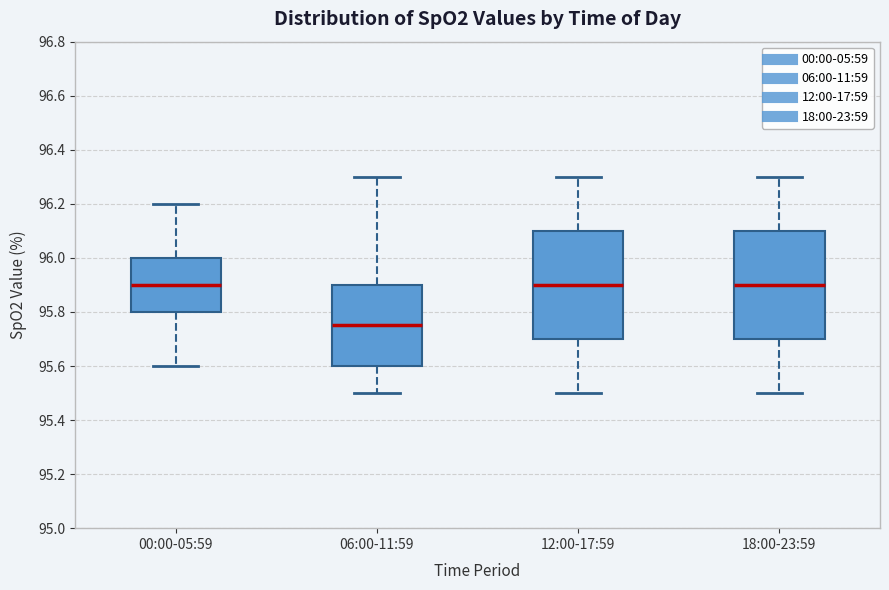

Where does the lower whisker of the box for 06:00-11:59 end on the y-axis? The values are not printed on the chart, so give them approximately, as read against the axis.

95.50